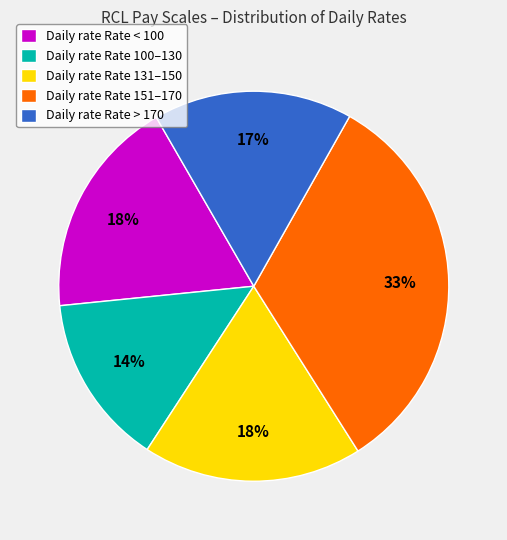

To the nearest percent, what portion does Daily rate Rate 131–150 represent?

18%